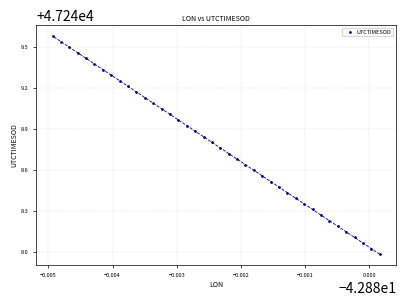

What is the range of Y values (max minus min)?

1.6